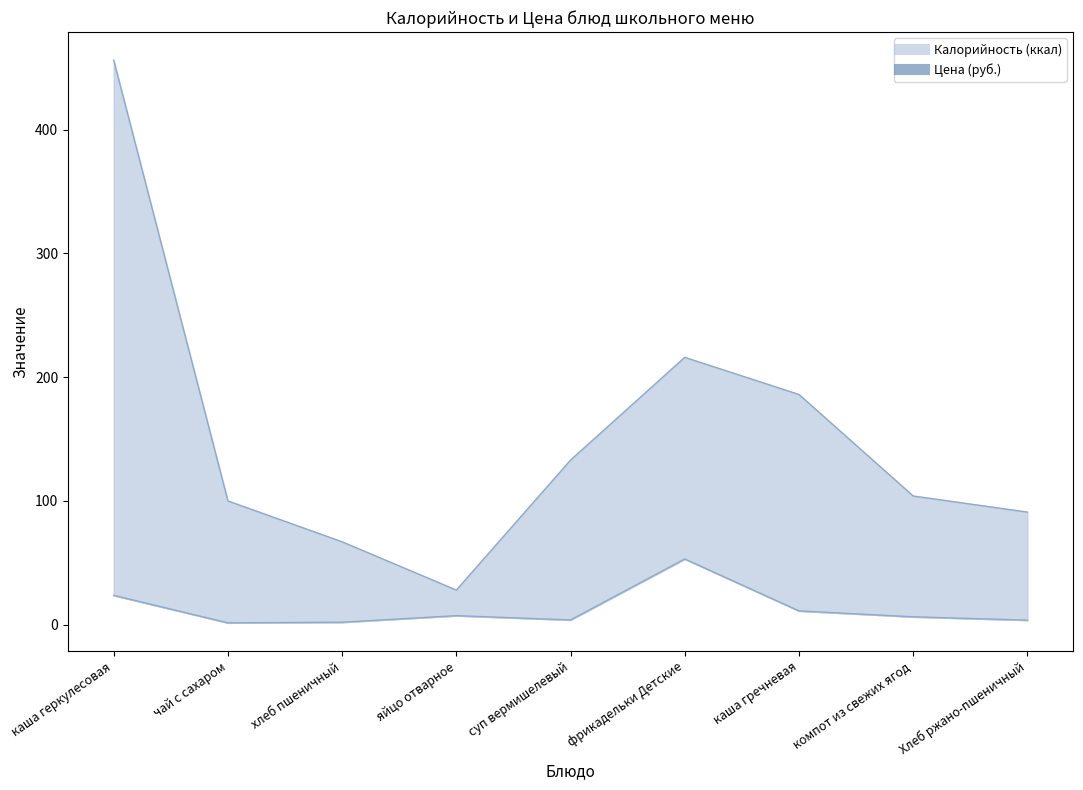

What is the total value across all series at чай с сахаром?

101.5